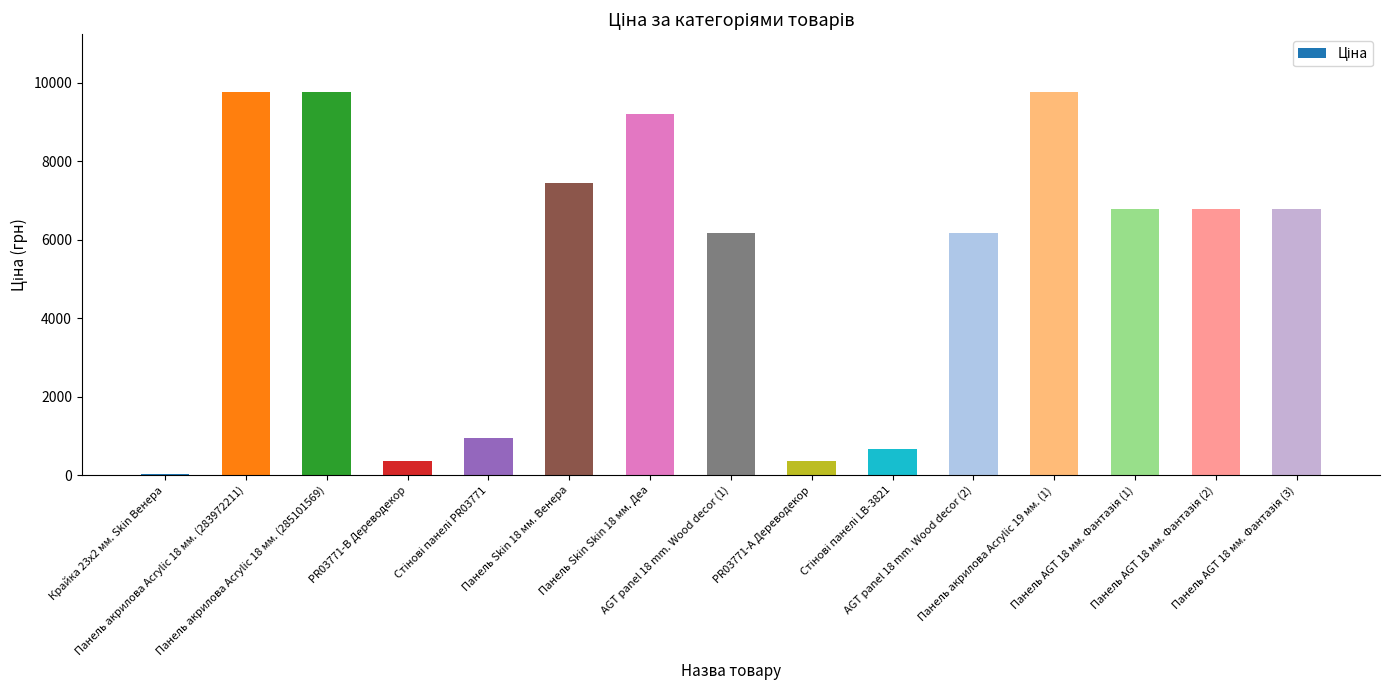

What is the greatest value displayed?

9775.5